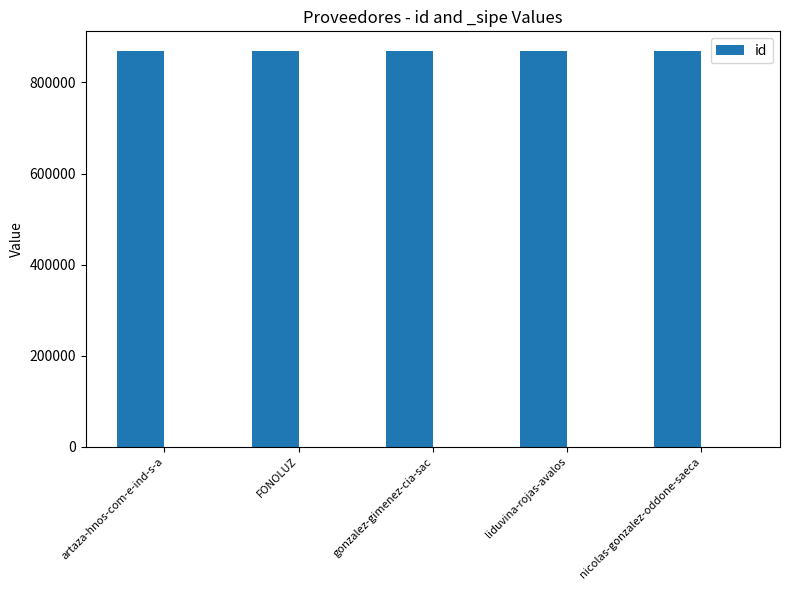

What is the minimum value shown in the chart?

868786